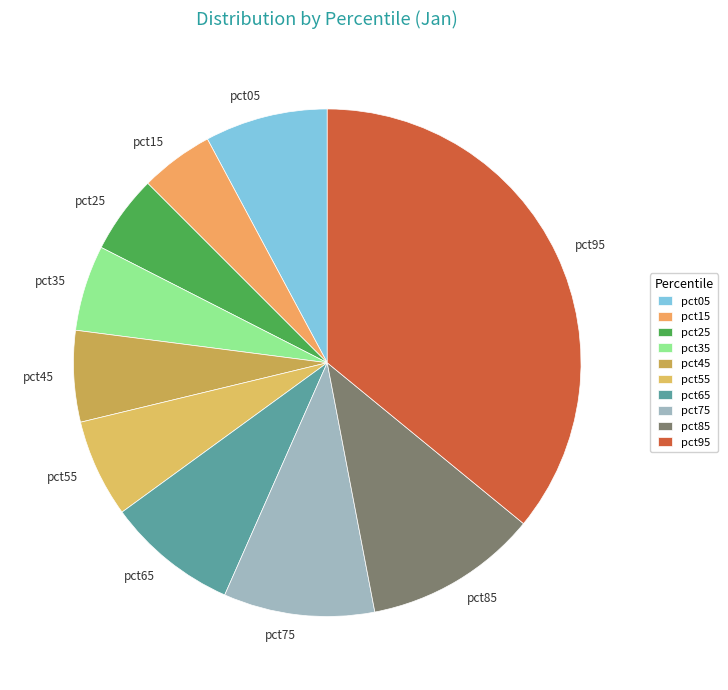

True or false: pct45 accounts for 6% of the total.

True